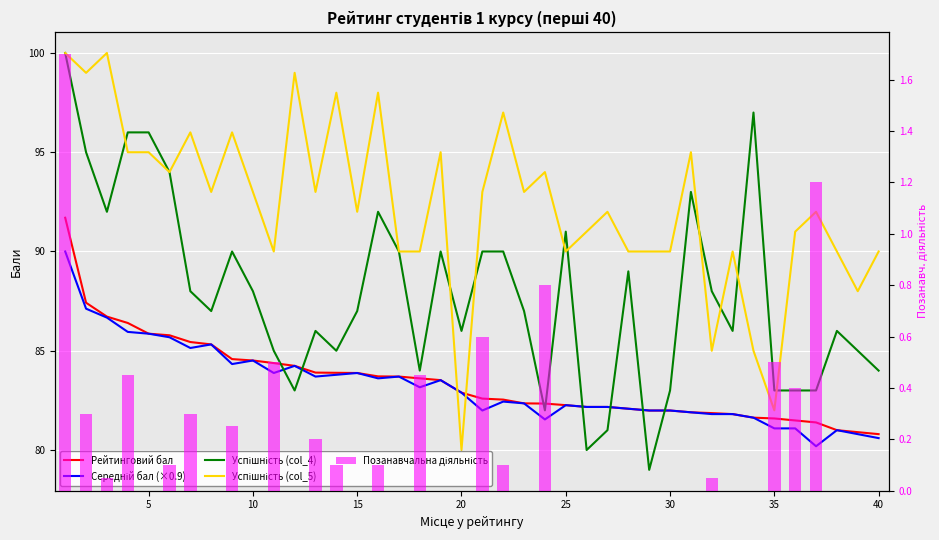

How many values in the Рейтинговий бал series are below 82?

12